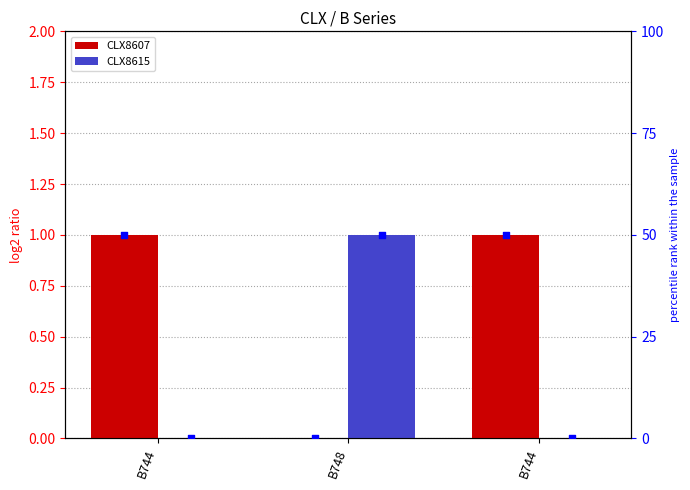

Which series reaches the minimum Y coordinate?

CLX8607